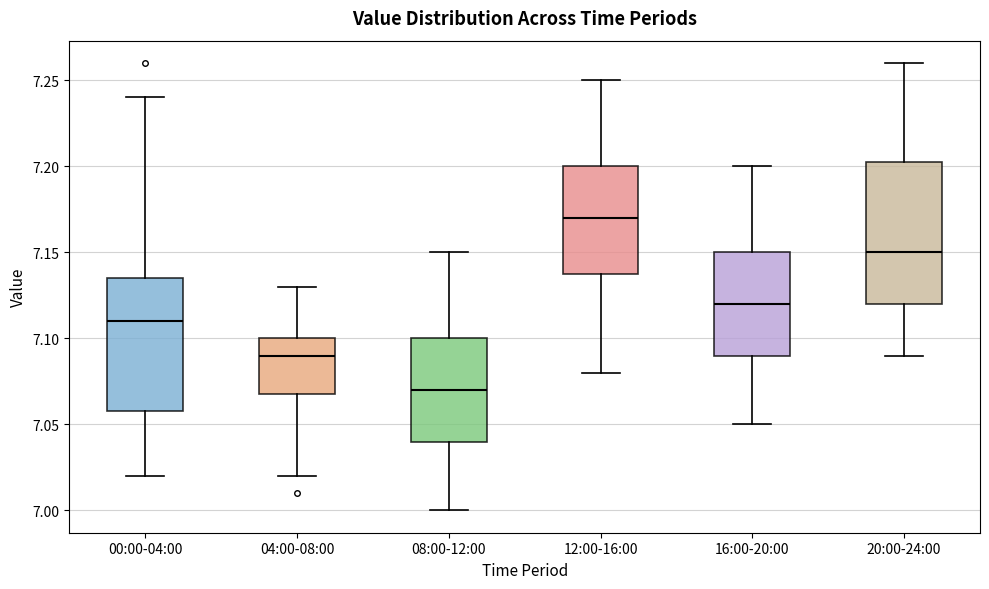

Reading left to right, read every box against the y-axis: the position of its median line, the range the box covers, and the ends of its whiskers. The values are not printed on the chart, so give them approximately, as read against the axis.

00:00-04:00: median 7.110, box 7.060 to 7.135, whiskers 7.020 to 7.240
04:00-08:00: median 7.090, box 7.070 to 7.100, whiskers 7.020 to 7.130
08:00-12:00: median 7.070, box 7.040 to 7.100, whiskers 7.000 to 7.150
12:00-16:00: median 7.170, box 7.140 to 7.200, whiskers 7.080 to 7.250
16:00-20:00: median 7.120, box 7.090 to 7.150, whiskers 7.050 to 7.200
20:00-24:00: median 7.150, box 7.120 to 7.205, whiskers 7.090 to 7.260